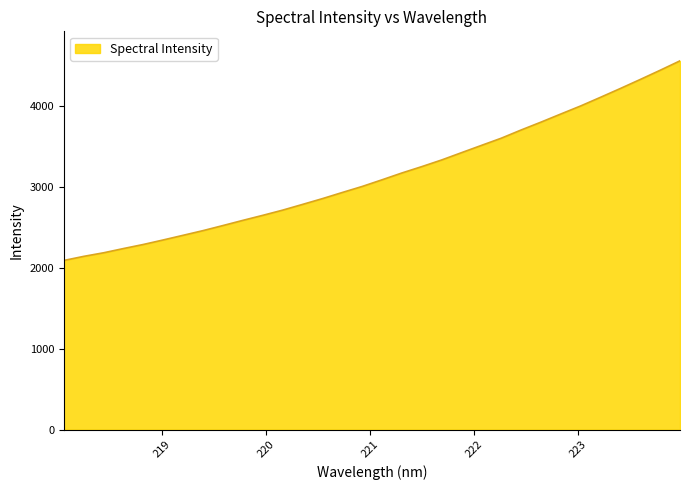

What is the minimum value shown in the chart?

2092.8